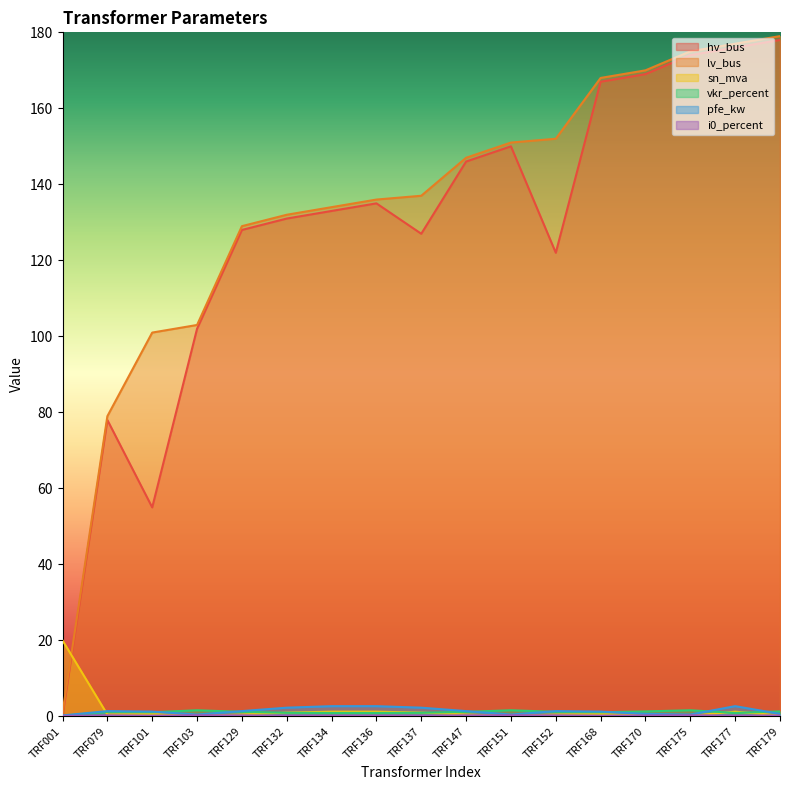

Reading left to right, extract all data points from this chart.

hv_bus: 0.0	78.0	55.0	102.0	128.0	131.0	133.0	135.0	127.0	146.0	150.0	122.0	167.0	169.0	174.0	176.0	178.0
lv_bus: 1.0	79.0	101.0	103.0	129.0	132.0	134.0	136.0	137.0	147.0	151.0	152.0	168.0	170.0	175.0	177.0	179.0
sn_mva: 20.0	0.5	0.6	0.2	0.5	1.0	1.2	1.2	1.0	0.5	0.2	0.5	0.6	0.2	0.2	1.2	0.2
vkr_percent: 0.1	1.2	1.1	1.6	1.2	1.0	0.9	0.9	1.0	1.2	1.6	1.2	1.1	1.3	1.6	0.9	1.3
pfe_kw: 0.3	1.4	1.3	0.5	1.4	2.3	2.7	2.7	2.3	1.4	0.5	1.4	1.3	0.7	0.5	2.7	0.7
i0_percent: 0.2	0.3	0.2	0.3	0.3	0.2	0.2	0.2	0.2	0.3	0.3	0.3	0.2	0.3	0.3	0.2	0.3